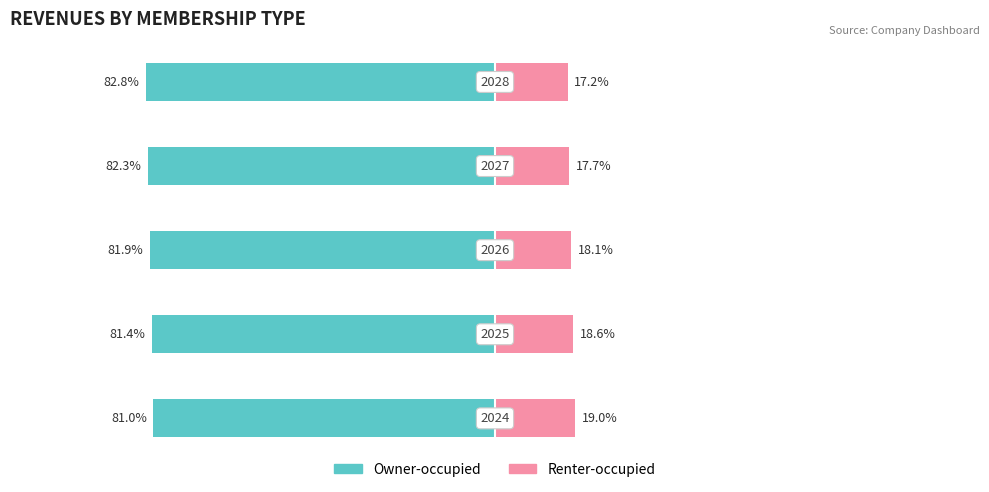

How many data points in Renter-occupied are less than 18?

2